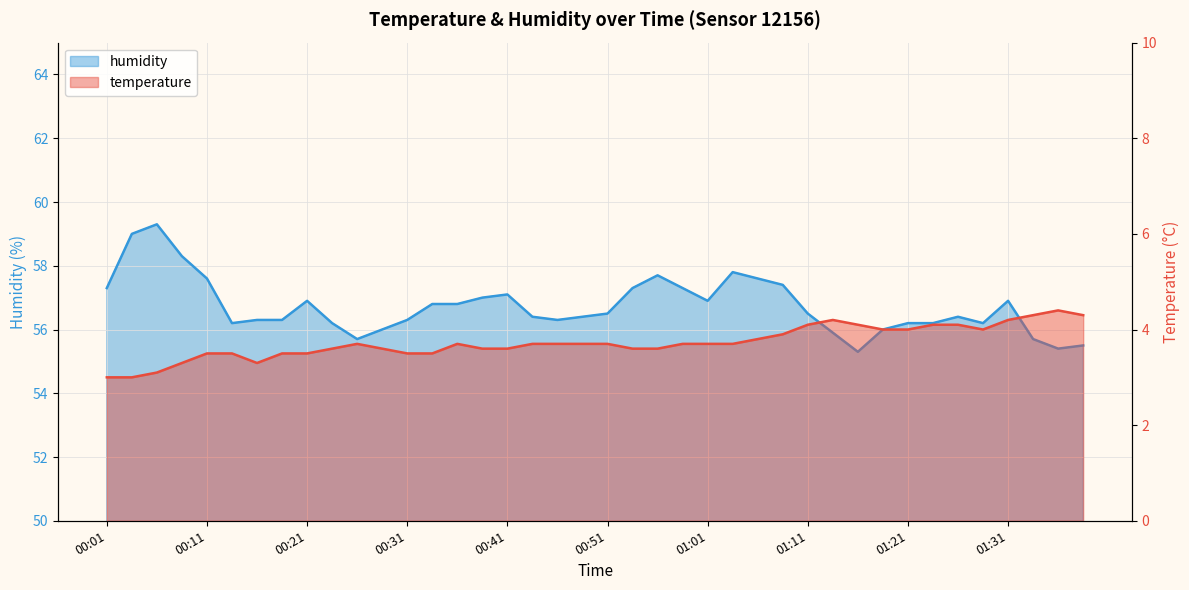

Rank the categories by temperature value from highest to lowest.

01:36, 01:33, 01:38, 01:13, 01:31, 01:11, 01:16, 01:23, 01:26, 01:18, 01:21, 01:28, 01:08, 01:06, 00:26, 00:36, 00:44, 00:46, 00:49, 00:51, 00:58, 01:01, 01:03, 00:24, 00:29, 00:39, 00:41, 00:54, 00:56, 00:11, 00:14, 00:19, 00:21, 00:31, 00:34, 00:09, 00:16, 00:06, 00:01, 00:04